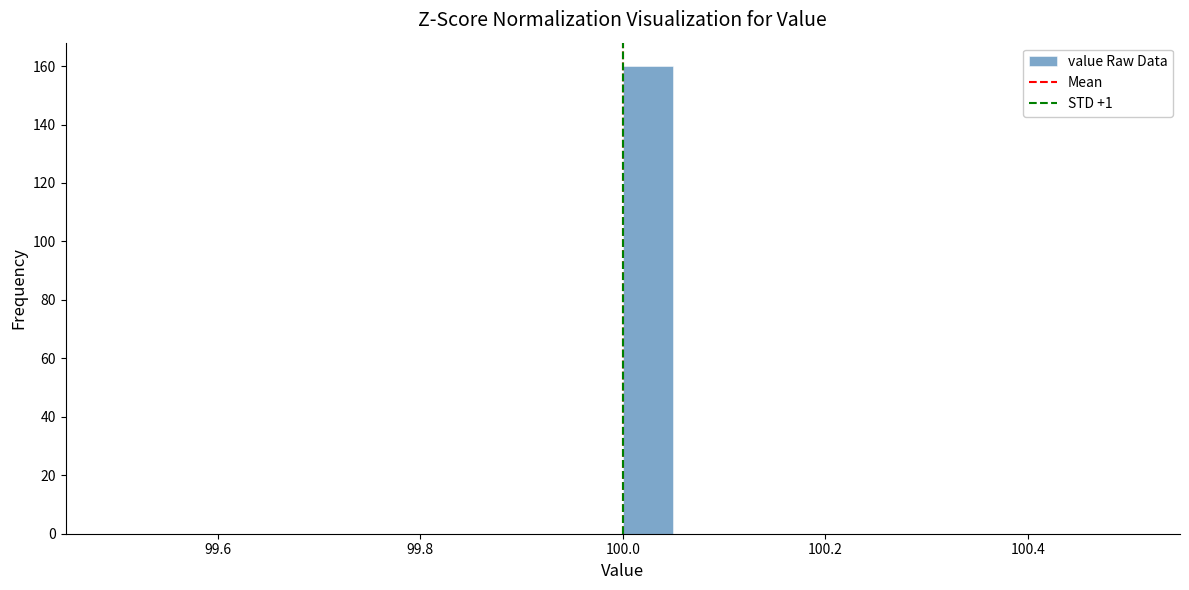

Around what value on the x-axis is the tallest bar? Give the approximate position of its centre, as read against the axis.

100.02